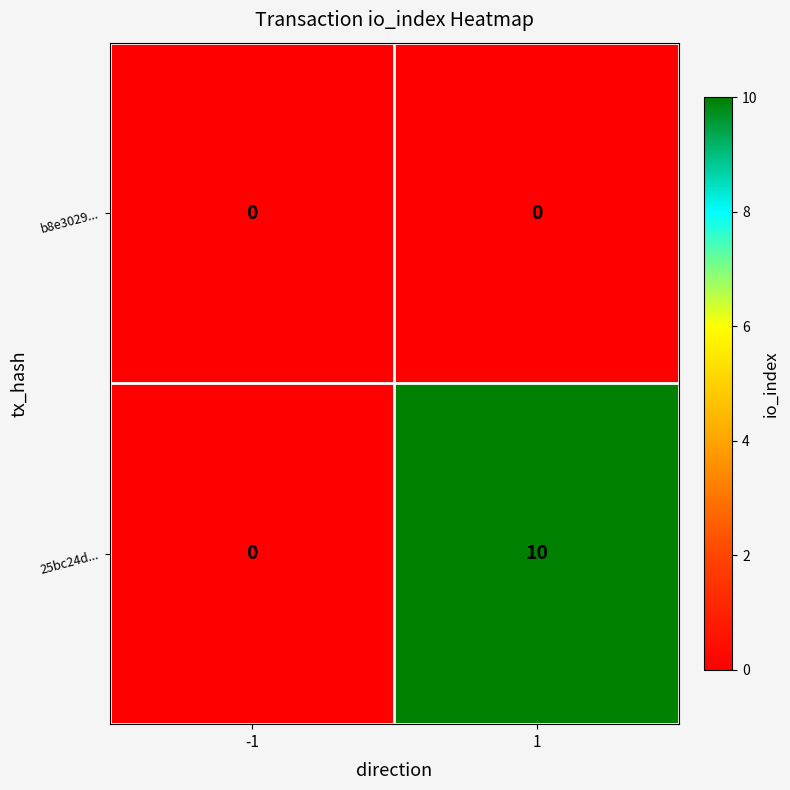

List the series in order of their overall mean, highest first.

25bc24d..., b8e3029...